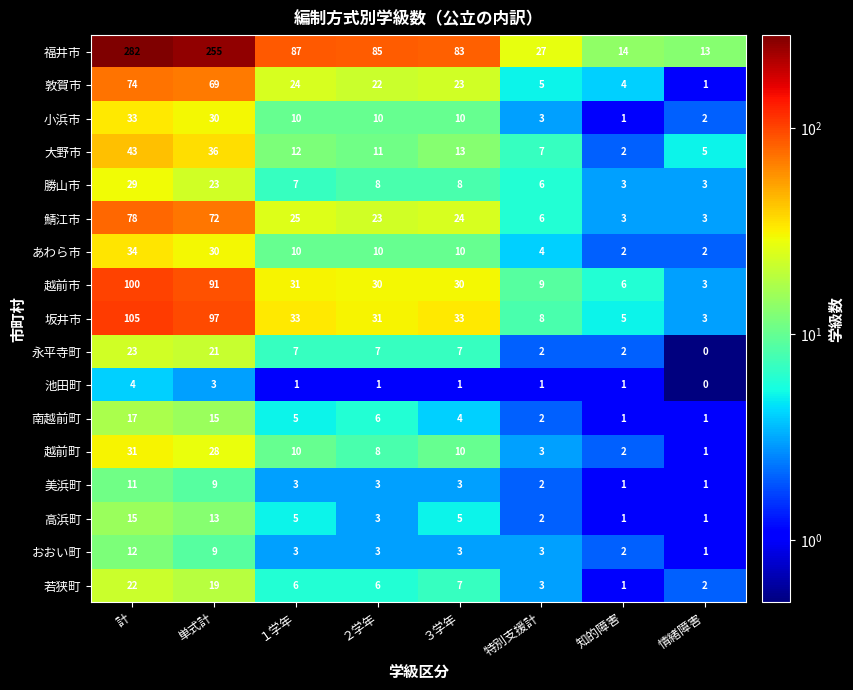

What is the total value across all series at 計?

913